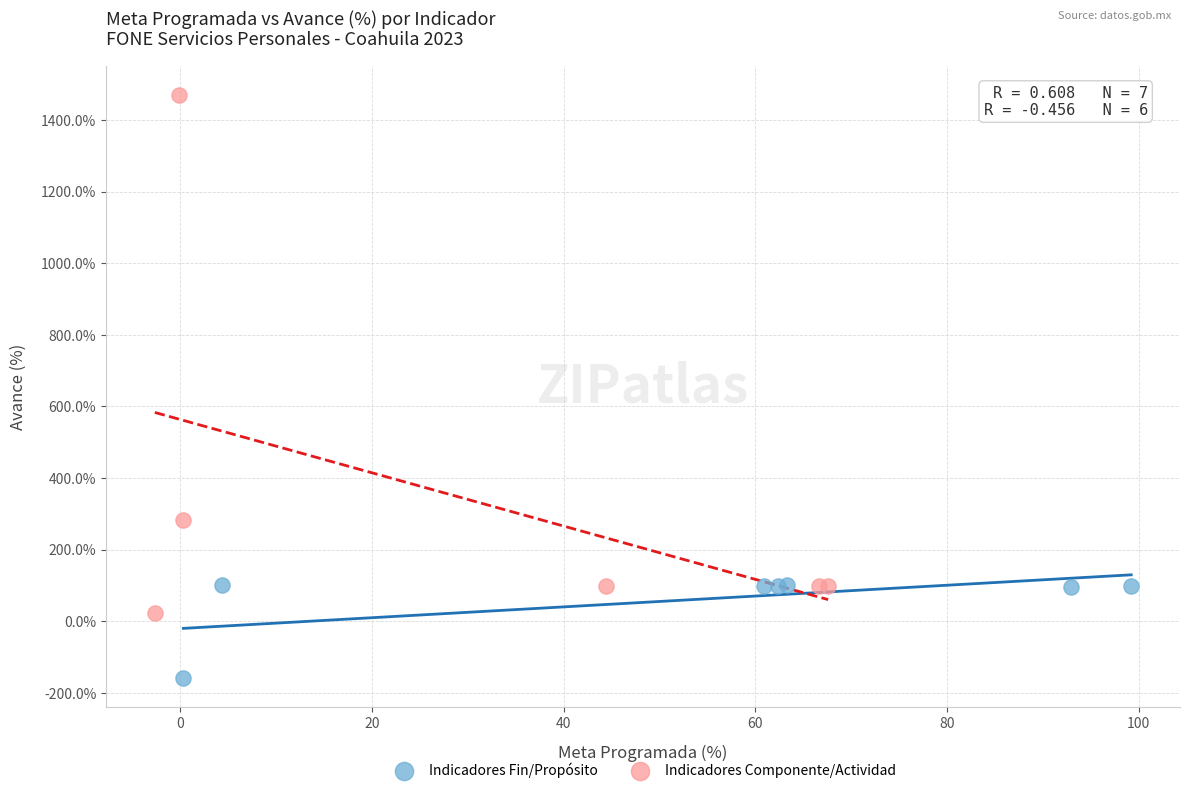

Which series reaches the minimum Y coordinate?

Indicadores Fin/Propósito